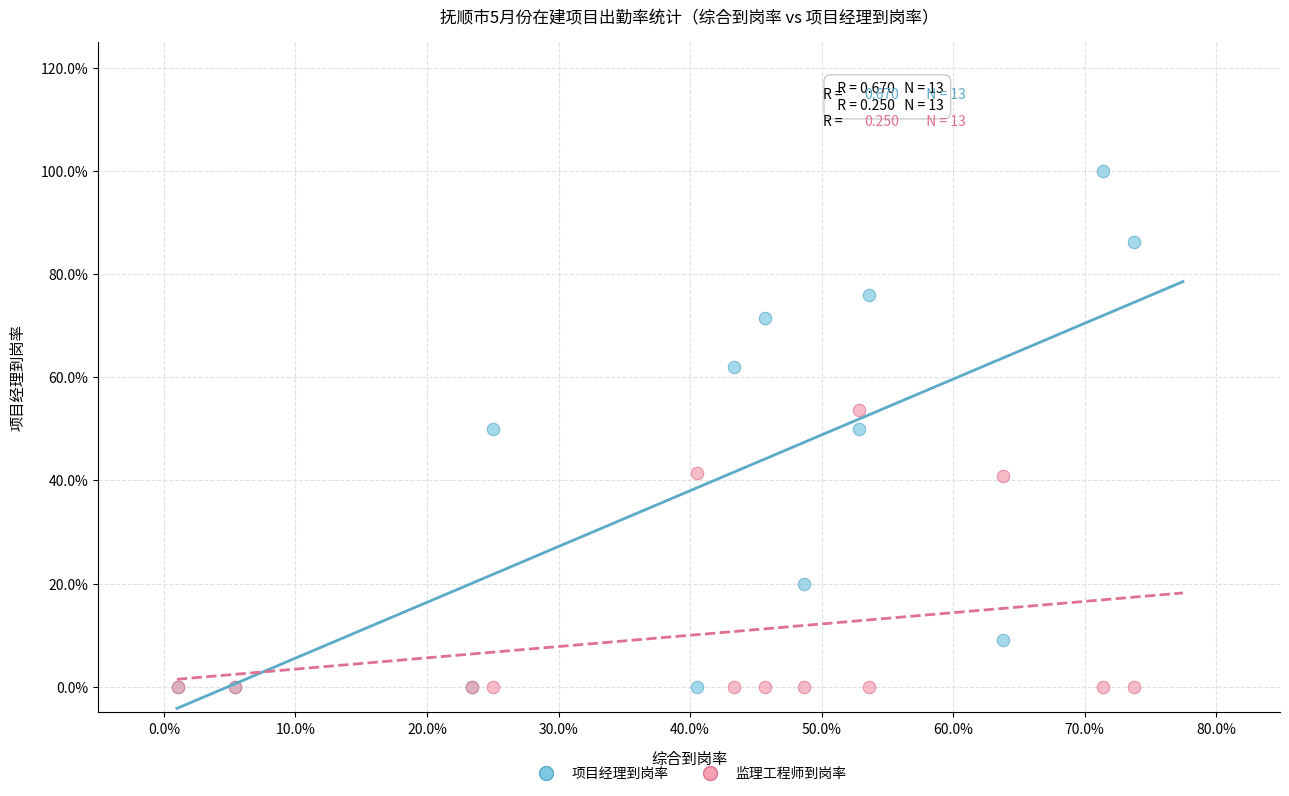

What are all the series names shown in the legend?

项目经理到岗率, 监理工程师到岗率